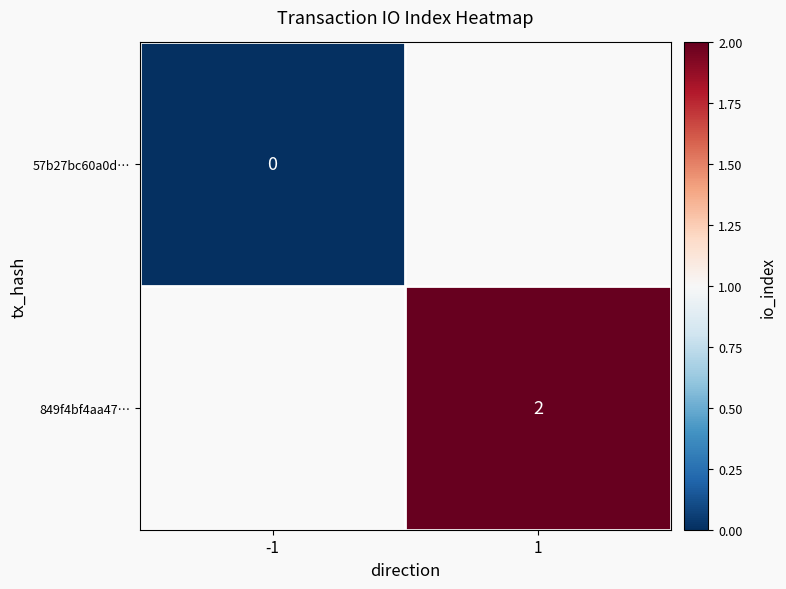

The 849f4bf4aa47… series shows 2 at 1. True or false?

True